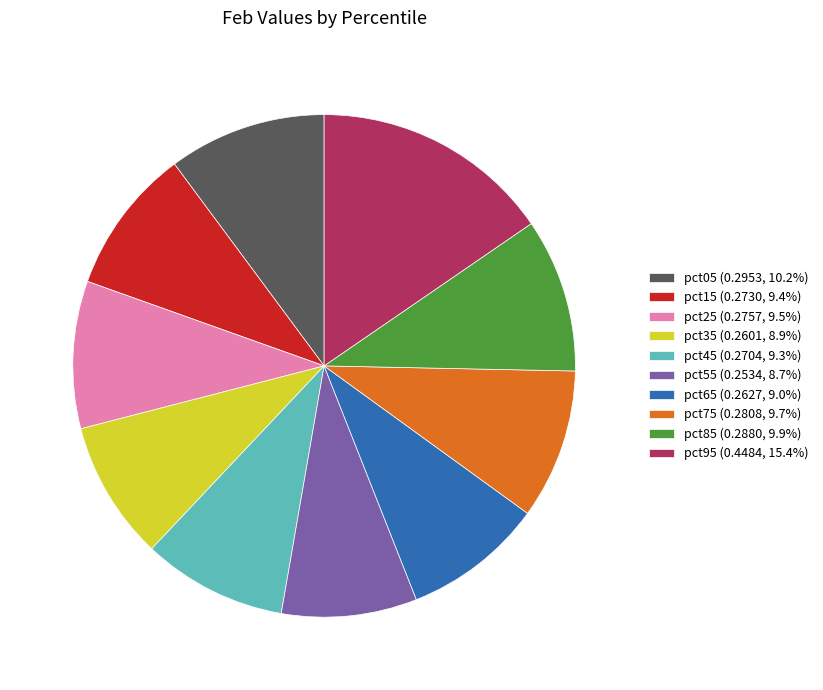

Do pct35 (0.2601, 8.9%) and pct55 (0.2534, 8.7%) together represent more than half of the pie?

No